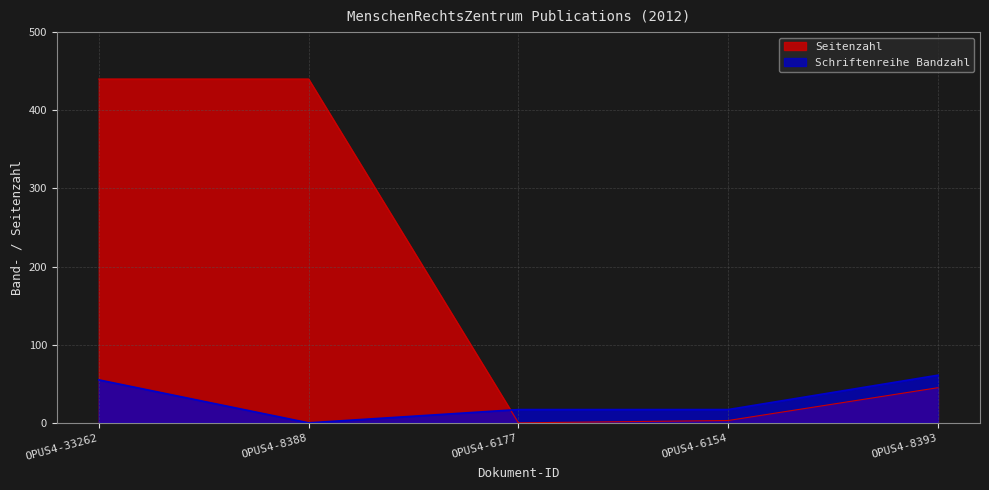

How many lines are shown in the chart?

2